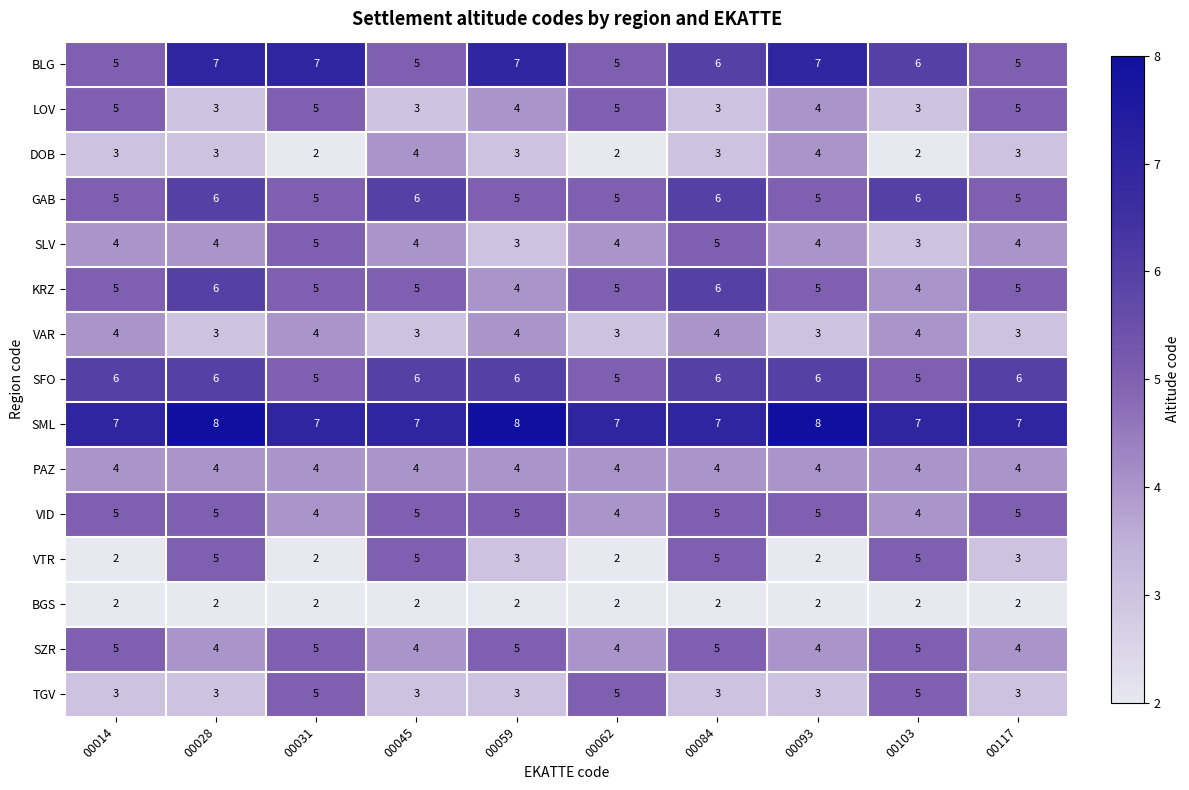

At how many categories does at least one series exceed 5?

10